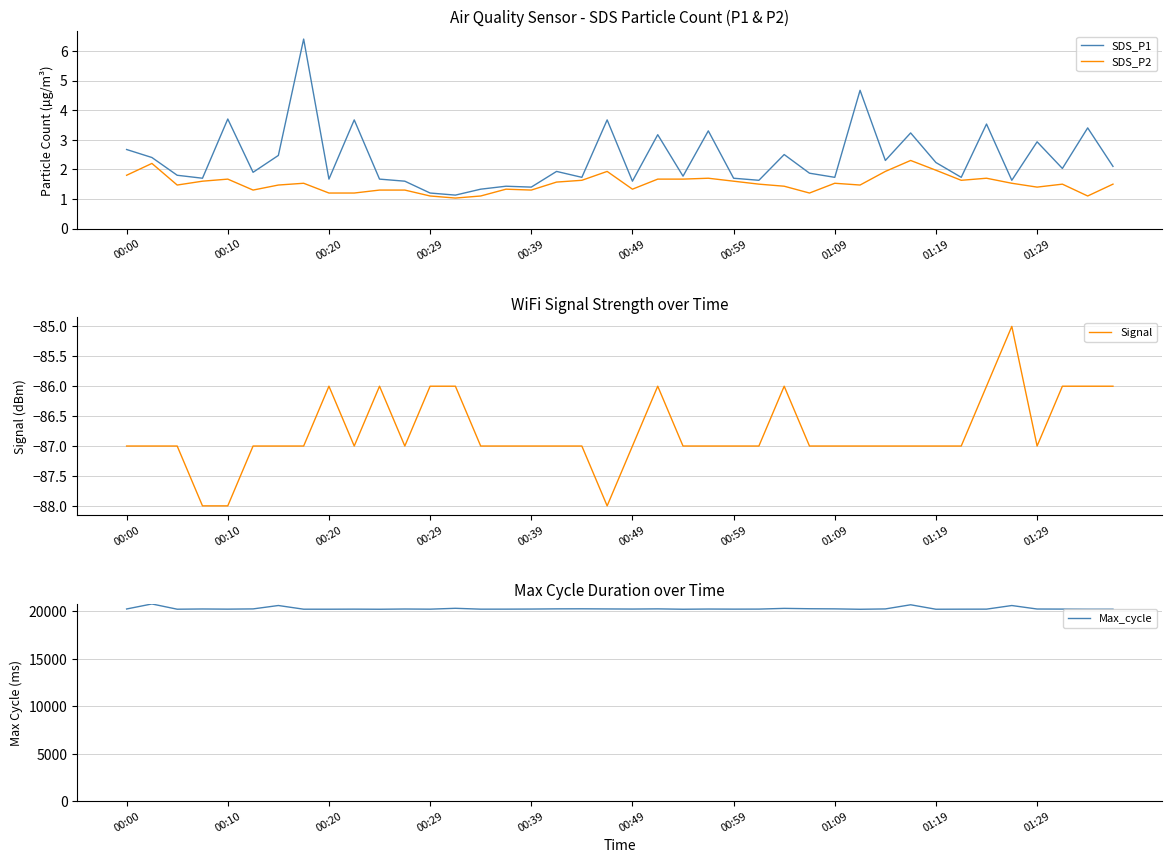

What is the value of the SDS_P2 point at the 21st from the left?

1.3